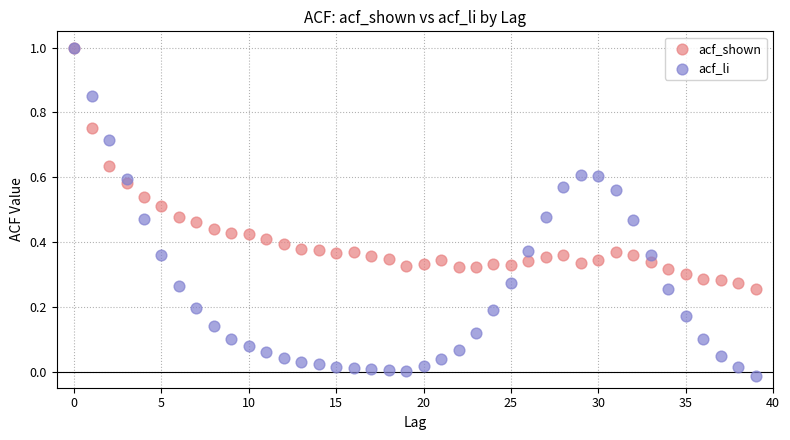

What are all the series names shown in the legend?

acf_shown, acf_li